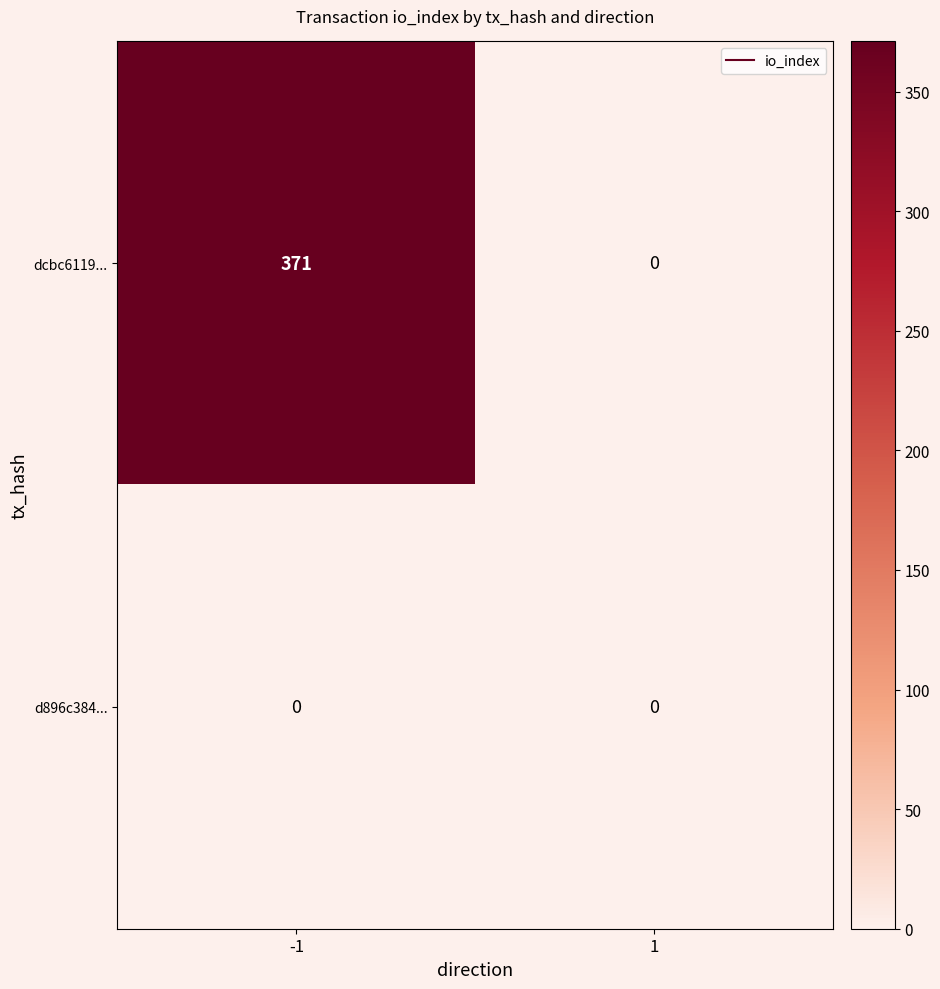

Which series changed the most between -1 and 1?

dcbc6119...